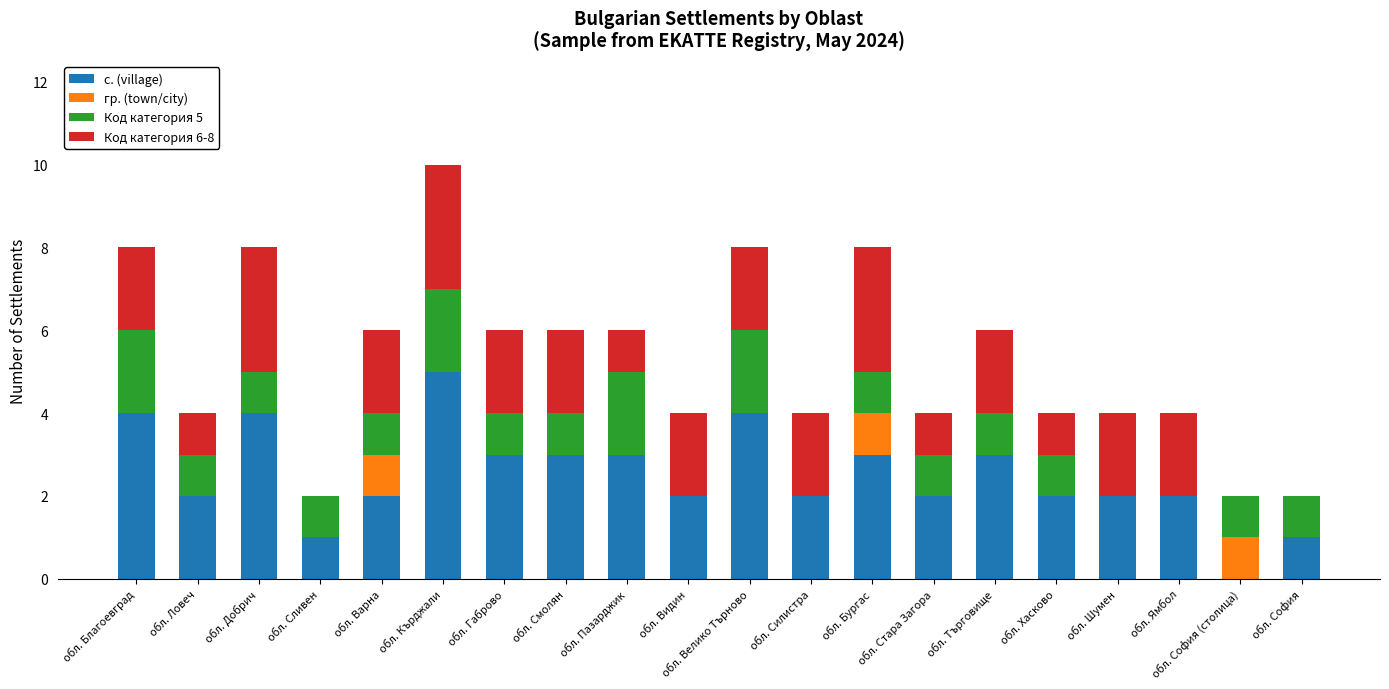

The value of с. (village) at обл. Ямбол is 4. True or false?

False